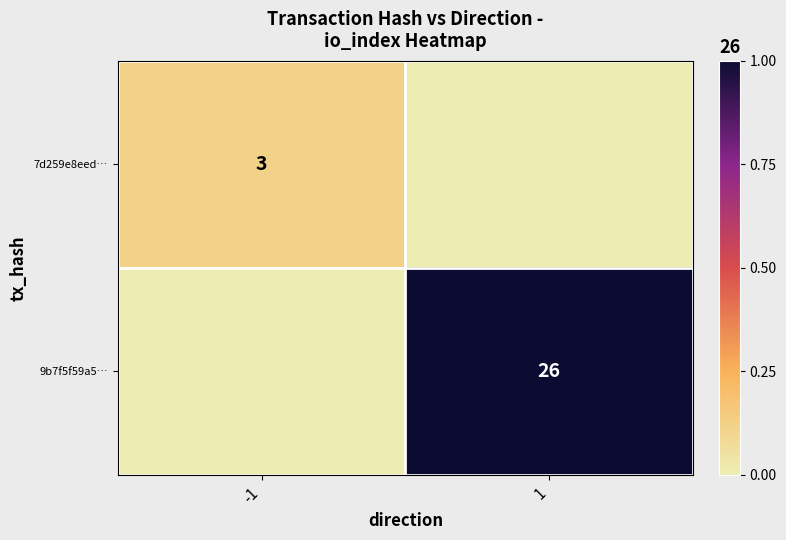

True or false: 7d259e8eed… has a value of 4 at -1.

False